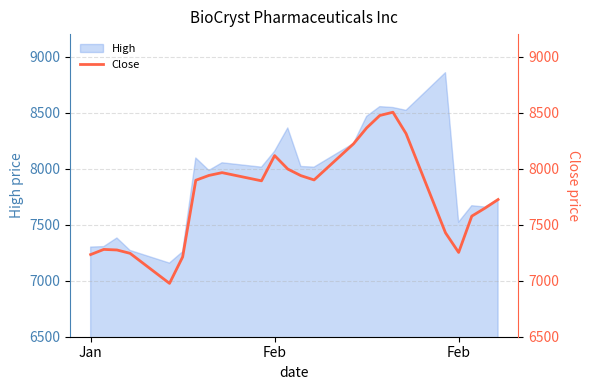

How many interior local valleys (lower than both neighbors) does the data have?

4